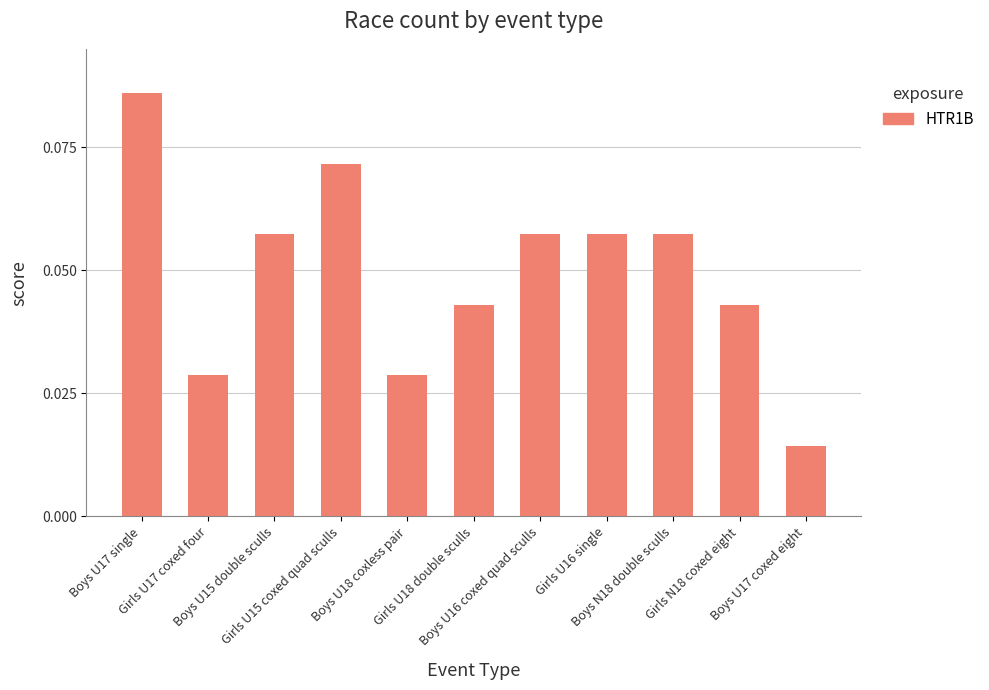

How many values are between 0 and 1?

11